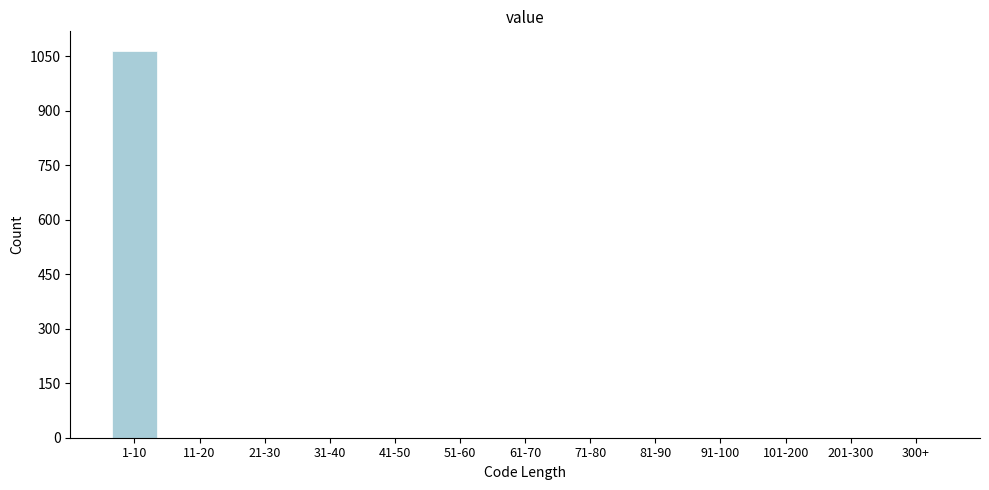

Reading right to left, transcribe all the data shown in this chart.

300+=0	201-300=0	101-200=0	91-100=0	81-90=0	71-80=0	61-70=0	51-60=0	41-50=0	31-40=0	21-30=0	11-20=0	1-10=1066